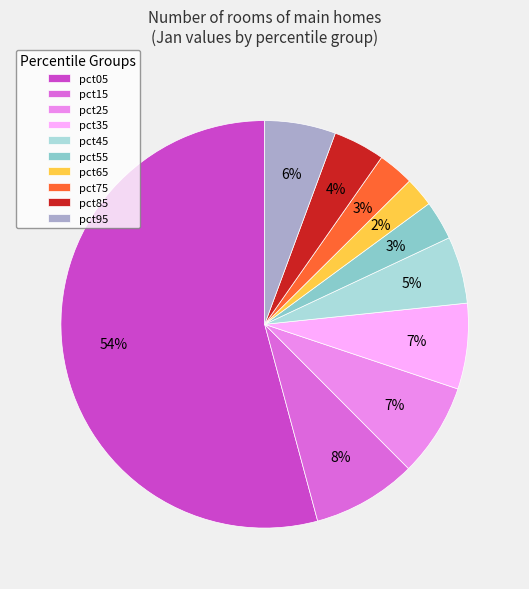

Is the sum of pct55 and pct65 greater than half?

No